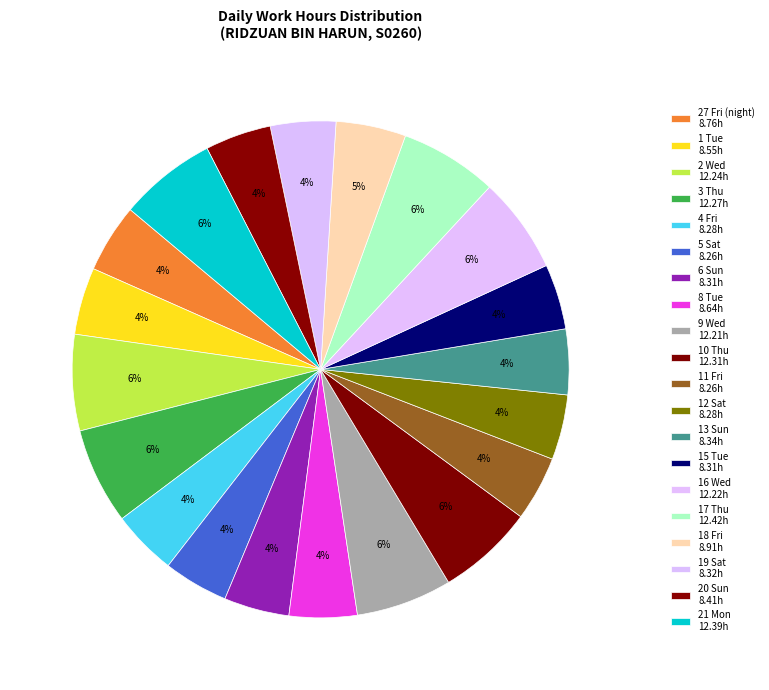

How many slices are in this pie chart?

20